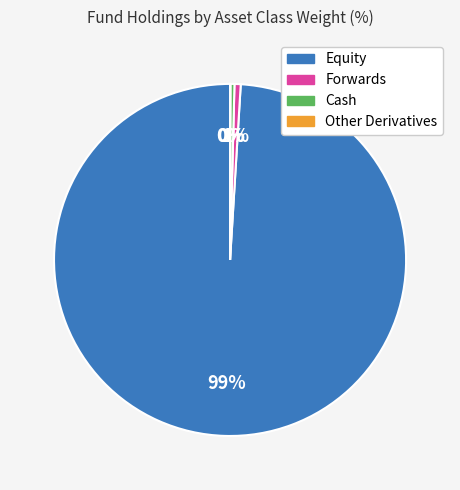

Which category accounts for the majority?

Equity